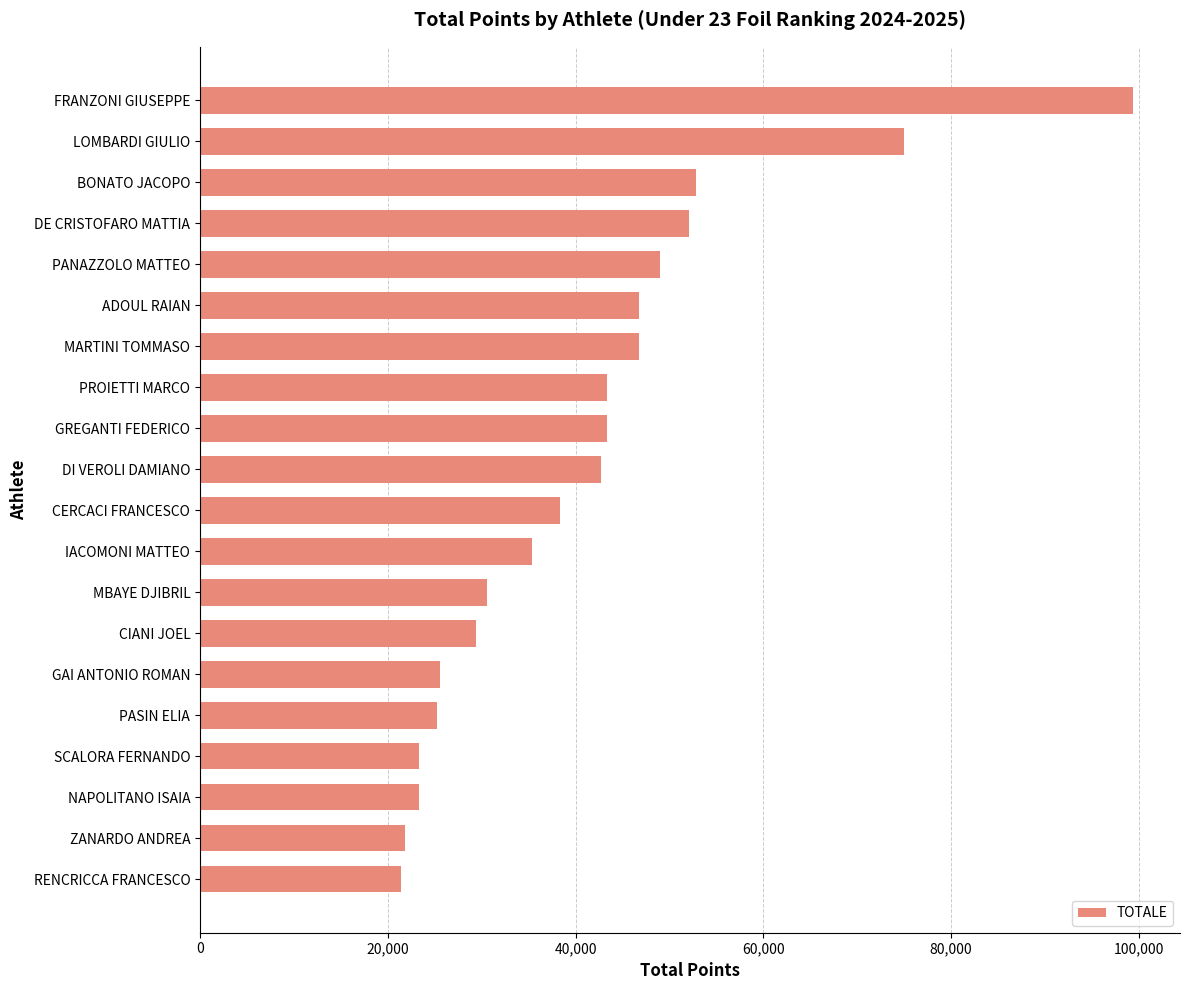

Are the bars horizontal?

Yes